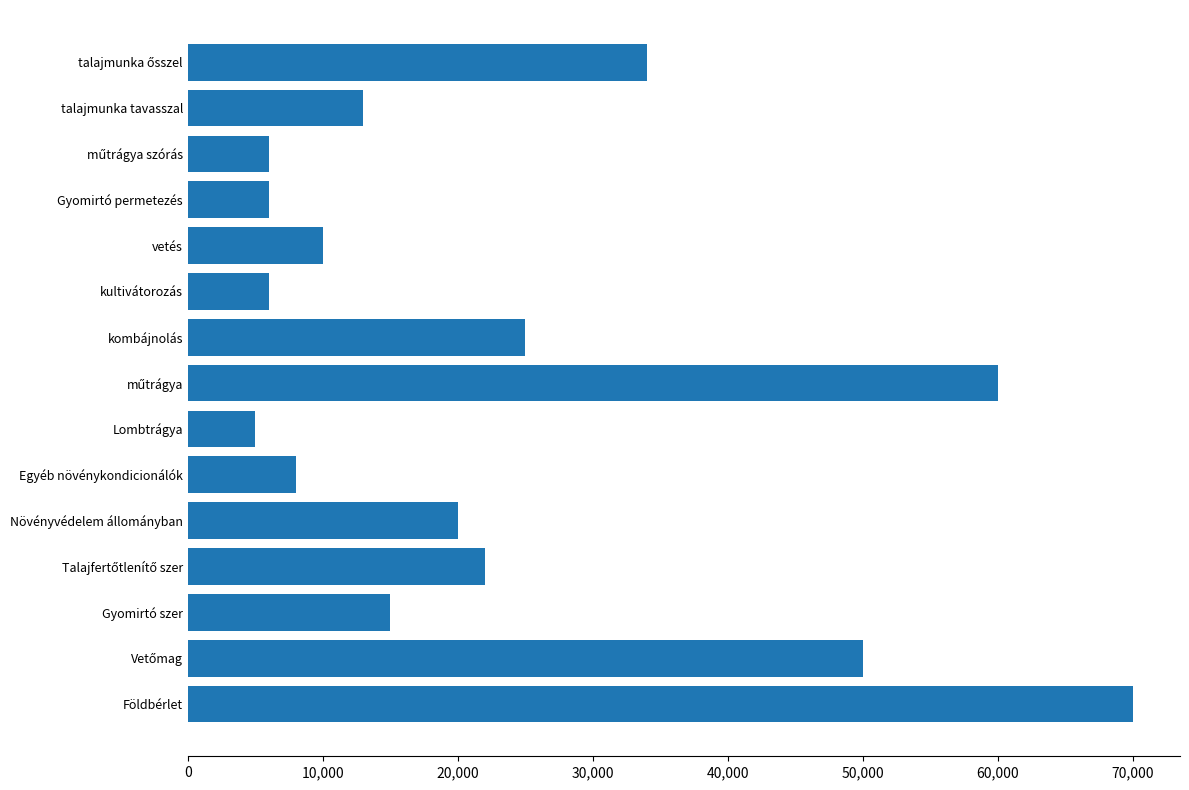

Read the value at talajmunka tavasszal.

13000